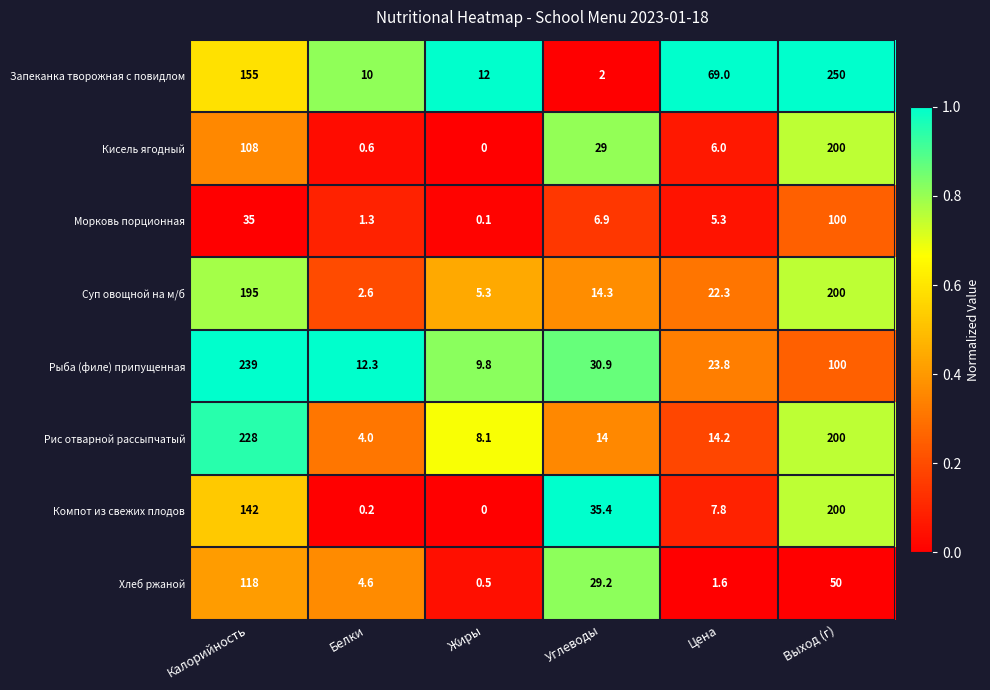

At which category is the sum across all series the highest?

Выход (г)